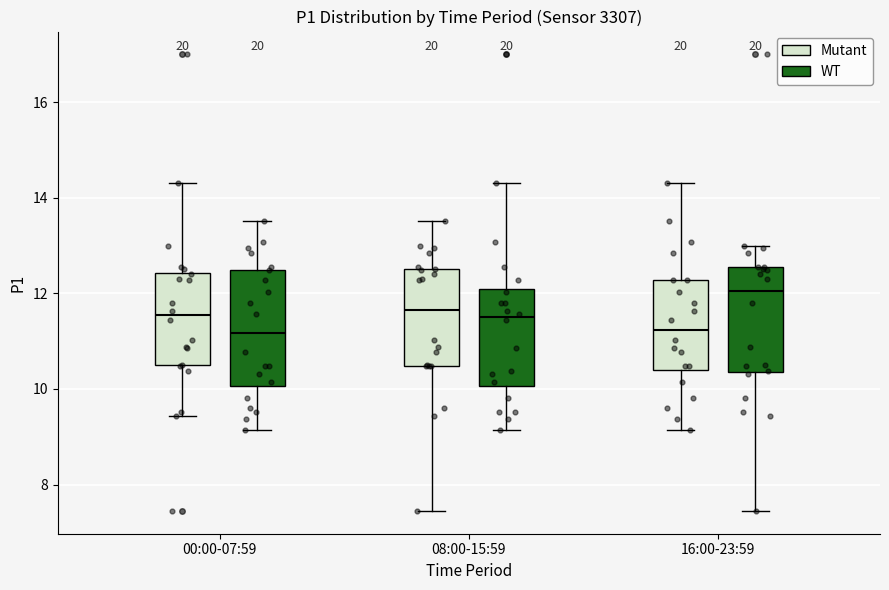

Where is the upper edge of the box for 00:00-07:59 (Mutant) on the y-axis? The values are not printed on the chart, so give them approximately, as read against the axis.

12.4